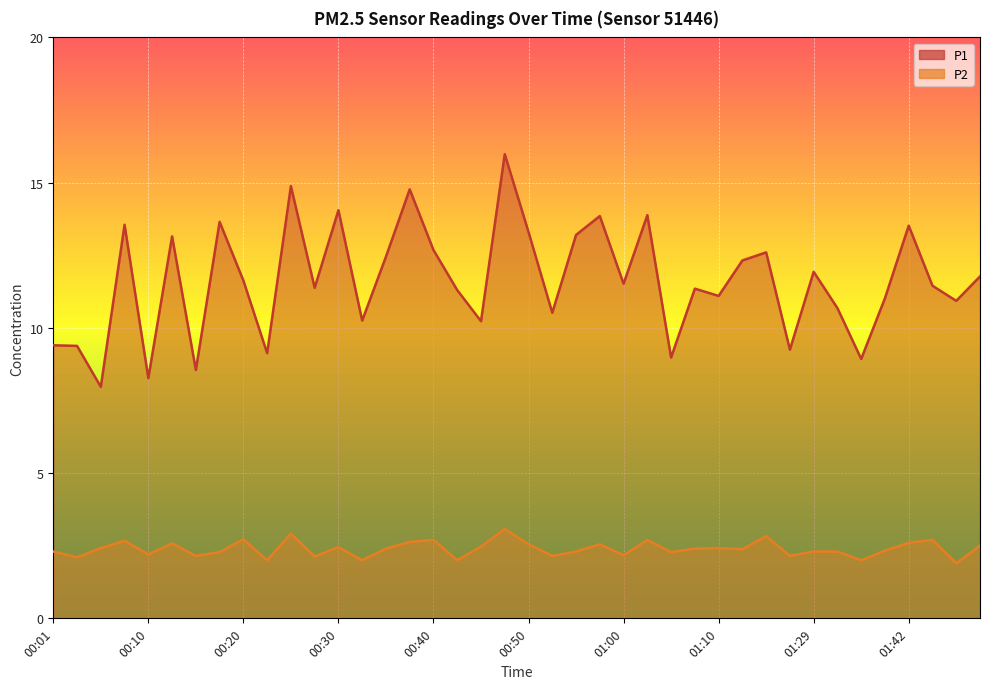

How many lines are shown in the chart?

2